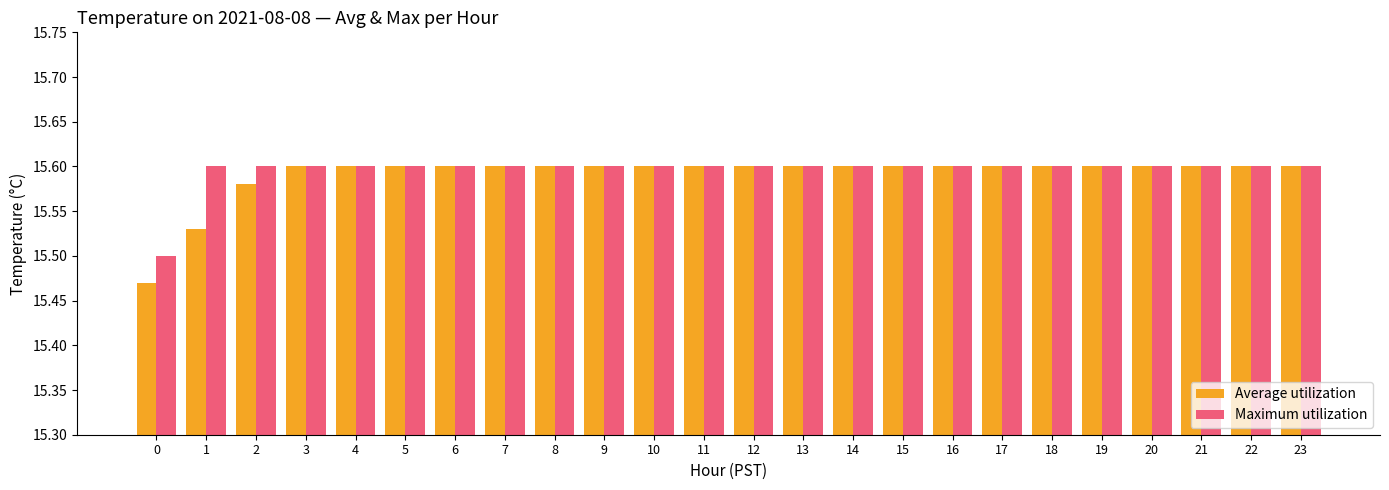

At how many categories does at least one series exceed 15?

24